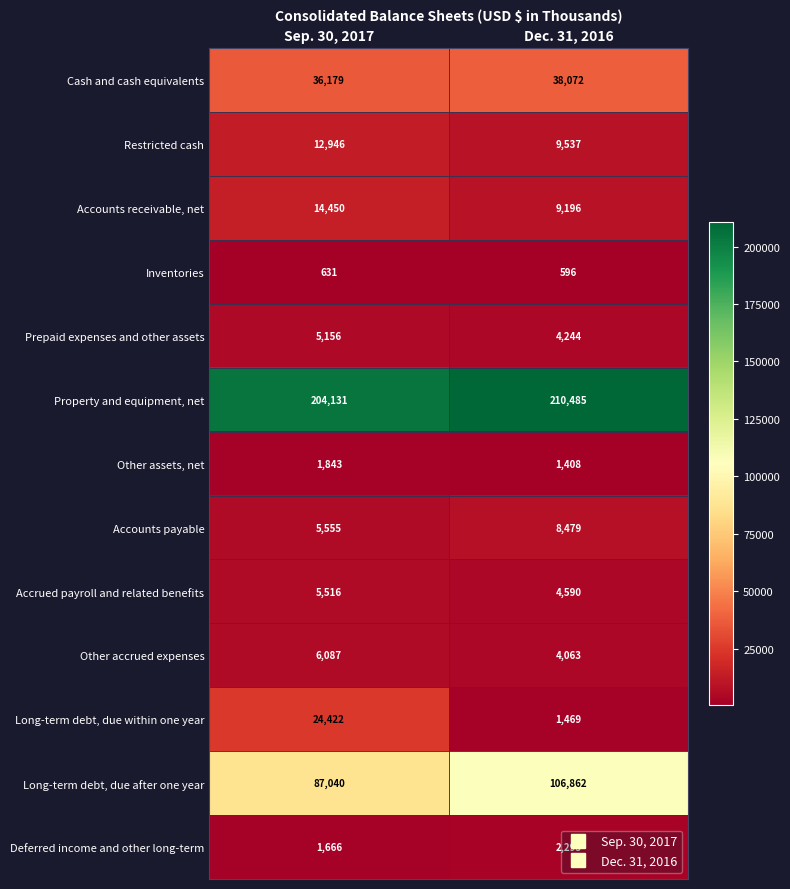

At which label is Deferred income and other long-term closest to 1979?

Sep. 30, 2017